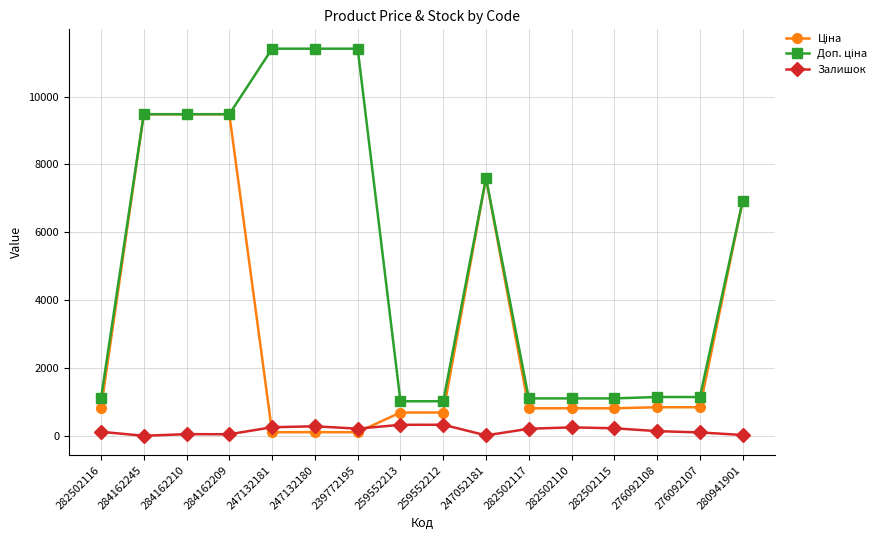

What is the value of the Залишок point at the 8th from the left?

331.0